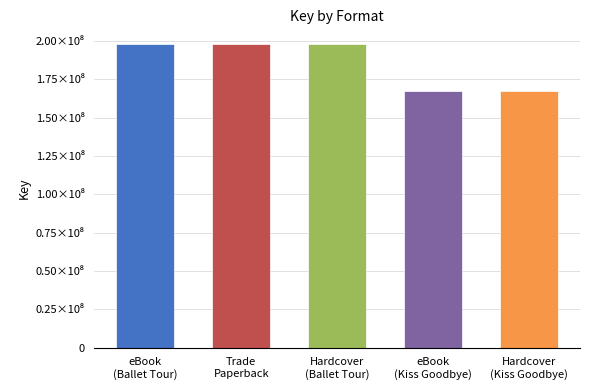

What position from the left is Hardcover (Kiss)?

5